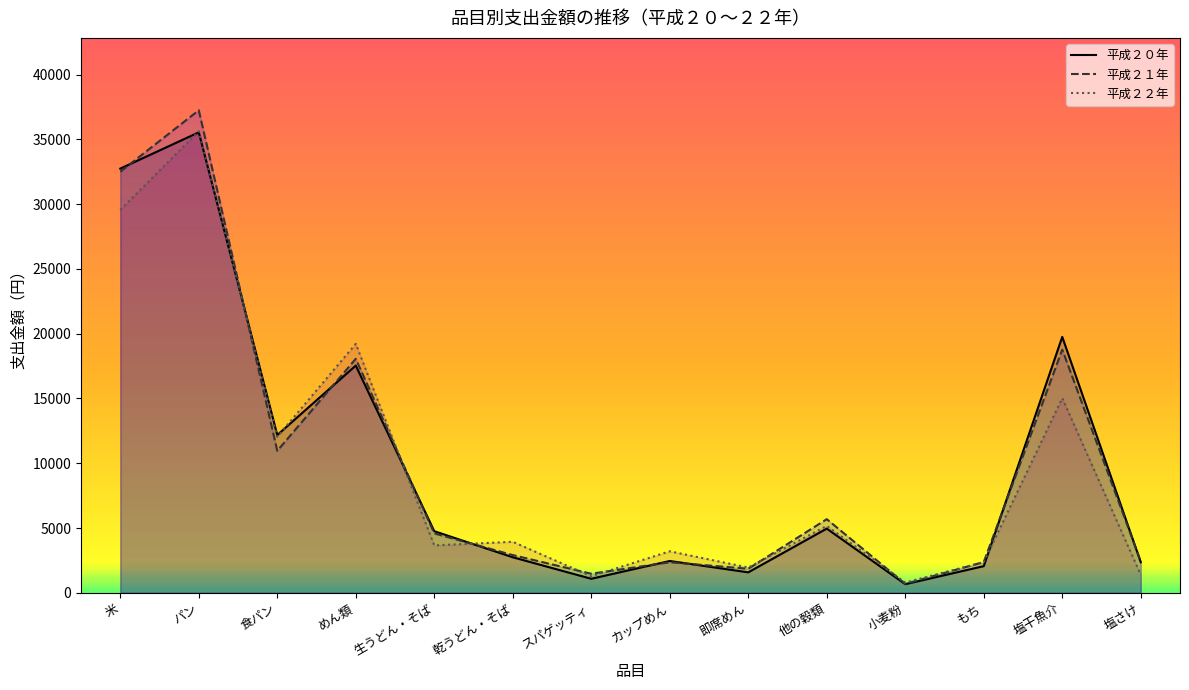

What is the average value of the 平成２０年 series?

10028